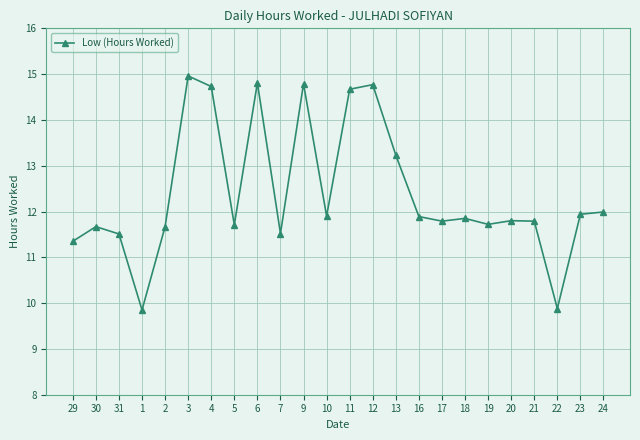

What is the sum of all values?

297.8